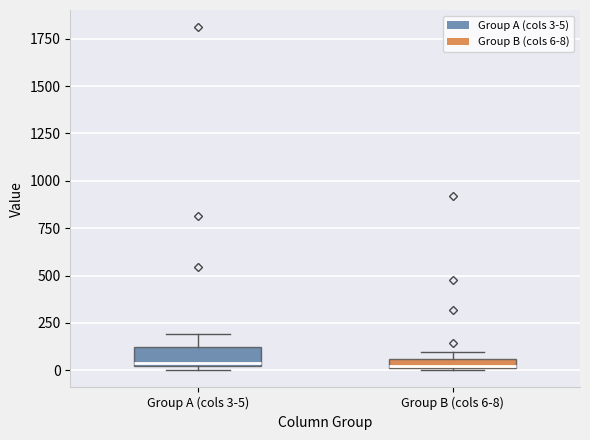

Where is the upper edge of the box for Group B (cols 6-8) on the y-axis? The values are not printed on the chart, so give them approximately, as read against the axis.

50